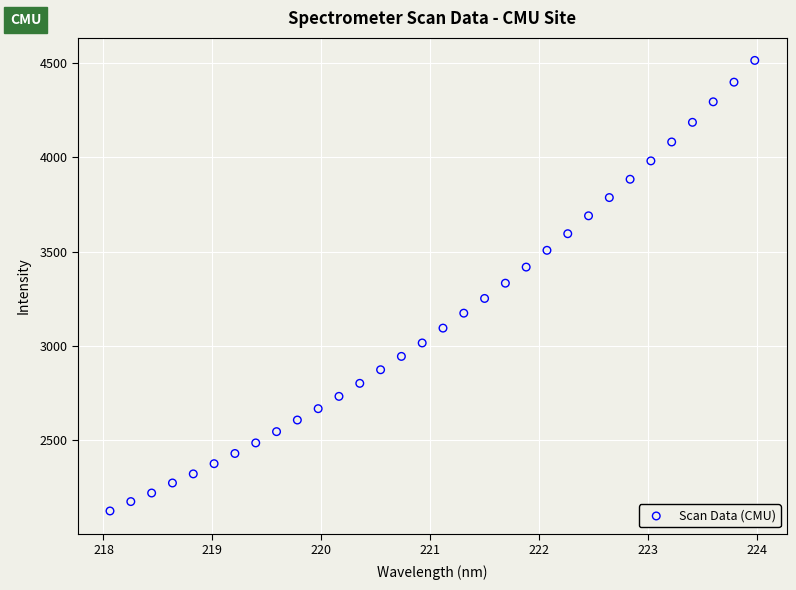

What is the range of X values (max minus min)?

5.9